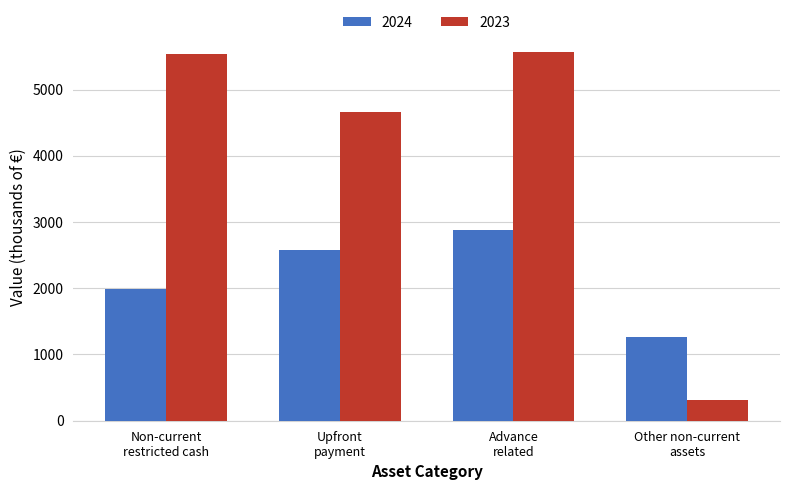

What are all the series names shown in the legend?

2024, 2023